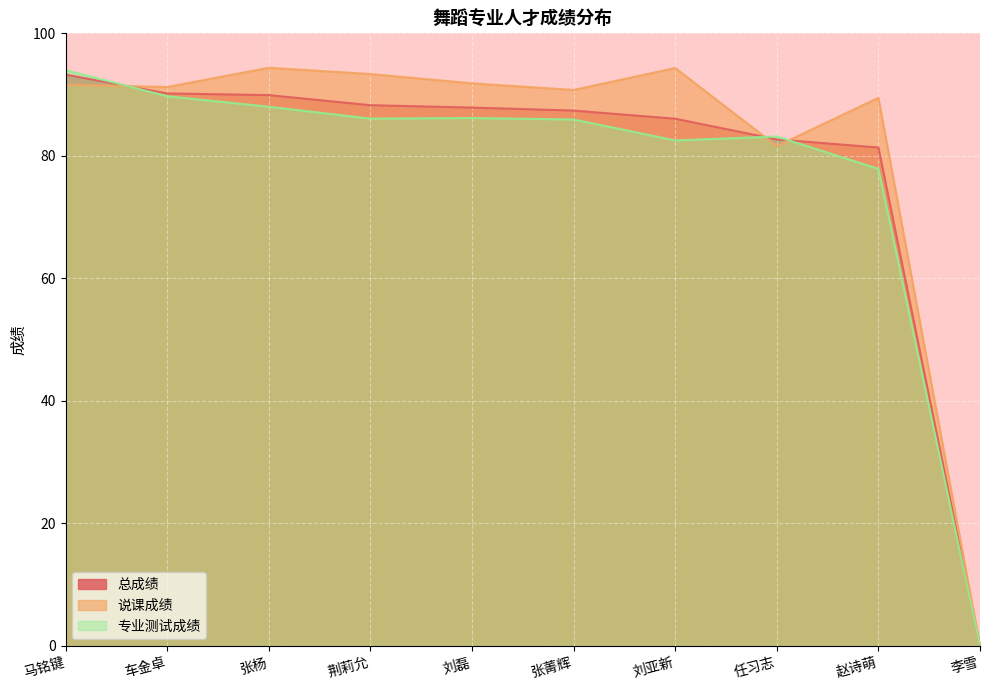

What are all the series names shown in the legend?

总成绩, 说课成绩, 专业测试成绩